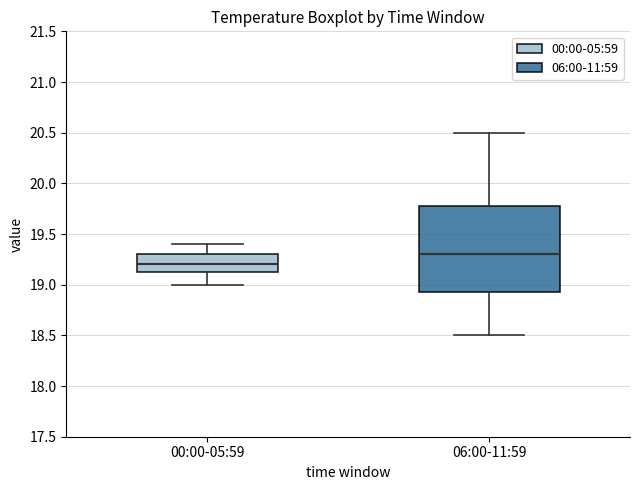

Which box has the highest median line?

06:00-11:59